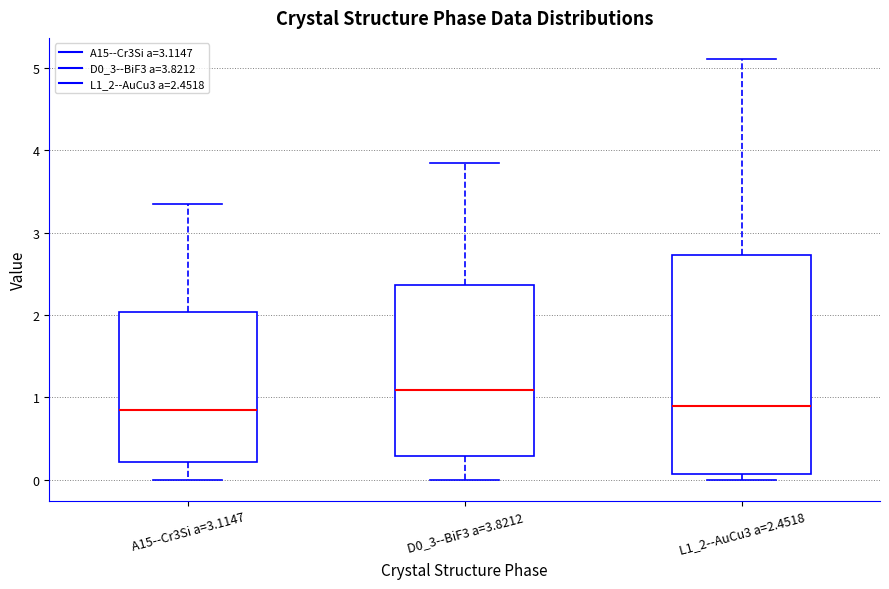

Reading left to right, transcribe this box plot: for each box, give where its median line is, the range the box spans, and where its two whiskers end, as read against the y-axis. The values are not printed on the chart, so give them approximately, as read against the axis.

A15--Cr3Si a=3.1147: median 0.9, box 0.2 to 2.0, whiskers 0.0 to 3.3
D0_3--BiF3 a=3.8212: median 1.1, box 0.3 to 2.4, whiskers 0.0 to 3.8
L1_2--AuCu3 a=2.4518: median 0.9, box 0.1 to 2.7, whiskers 0.0 to 5.1